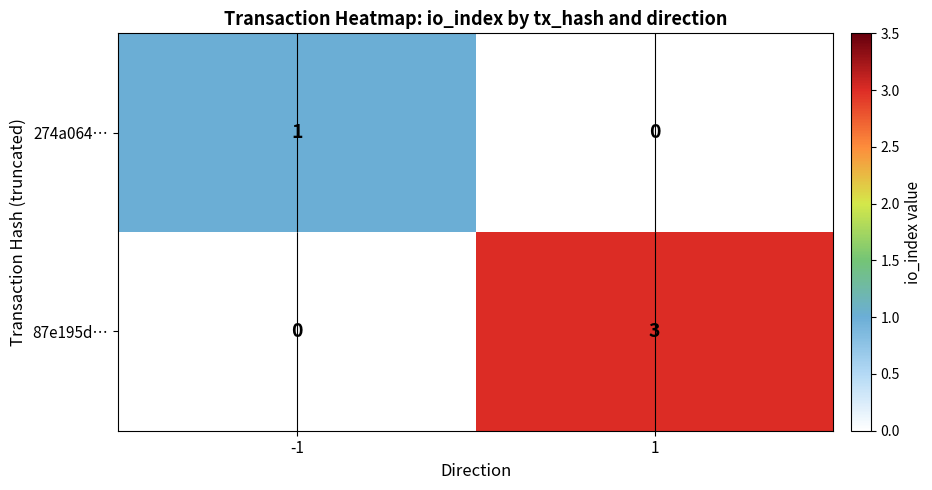

Is it true that 274a064… equals 1 at -1?

True